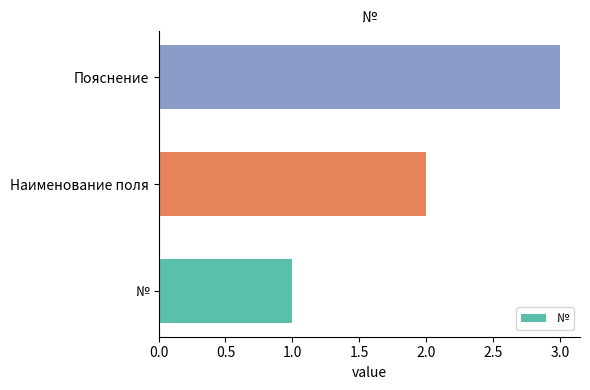

What is the sum of all values?

6